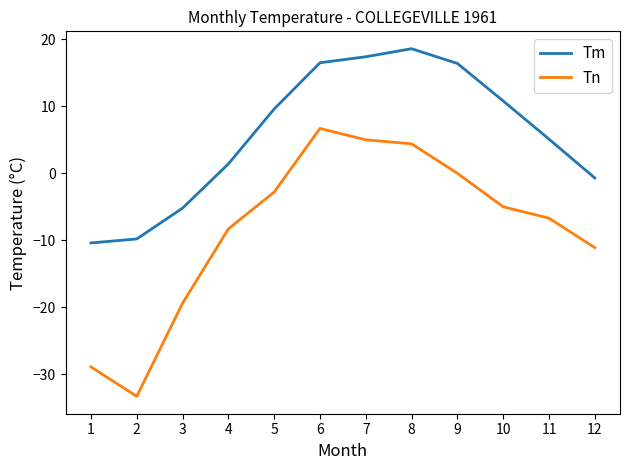

Which category has the lowest value across all series?

2